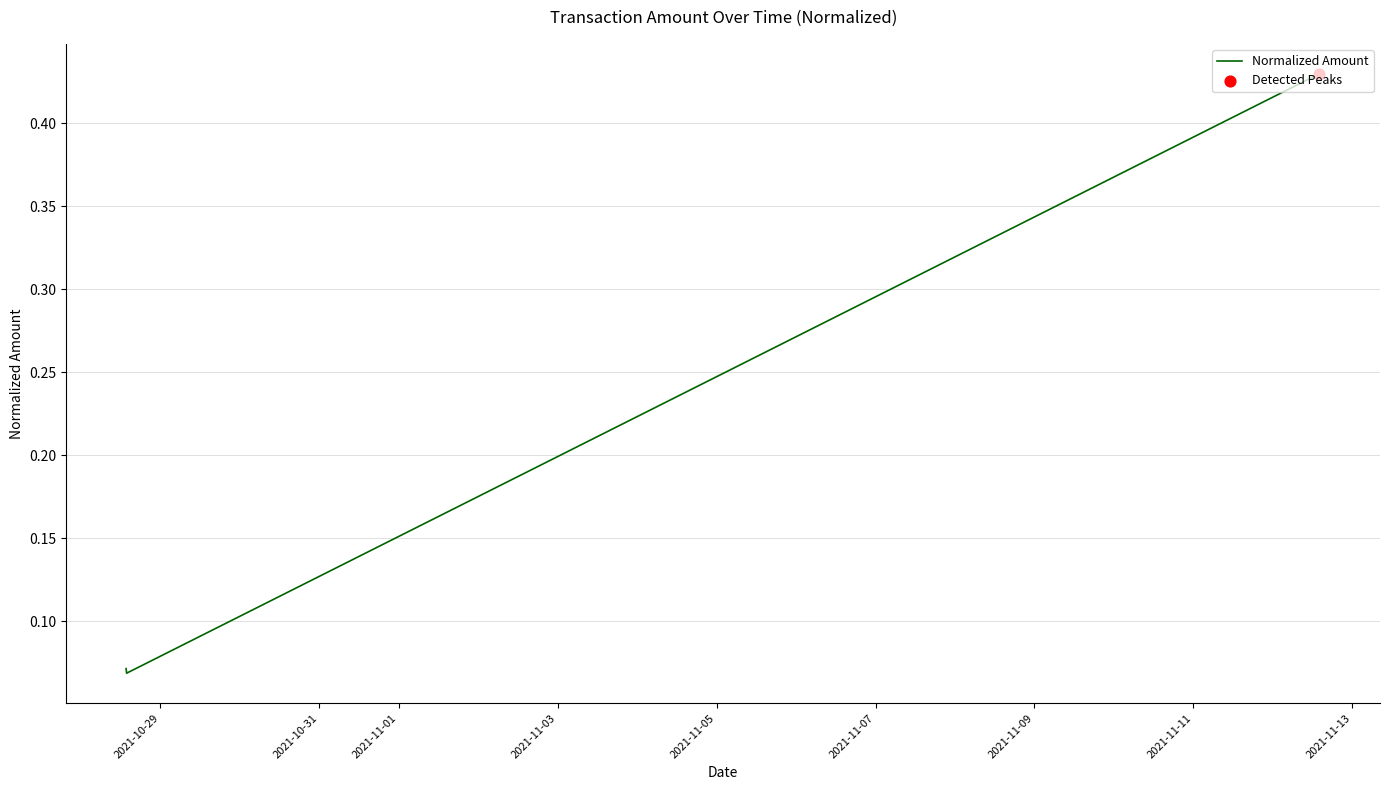

How many values are between 0 and 1?

4